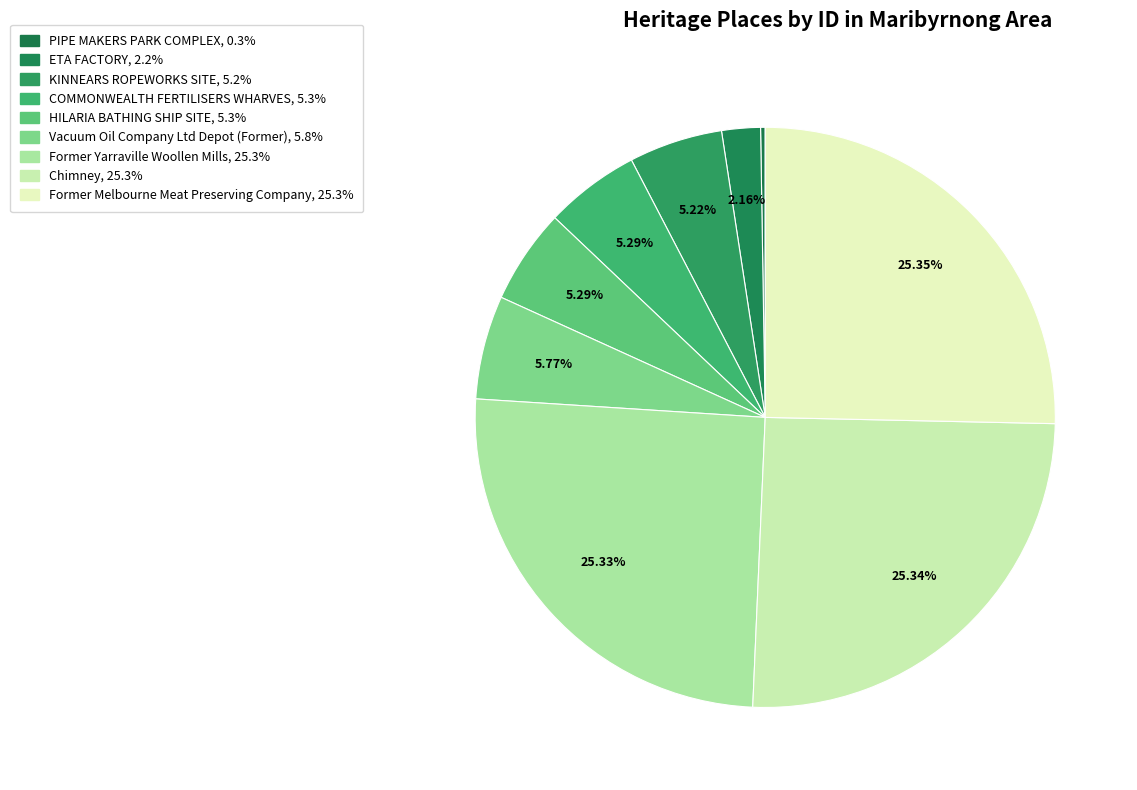

To the nearest percent, what is the difference between the PIPE MAKERS PARK COMPLEX and Former Yarraville Woollen Mills slice percentages?

25%